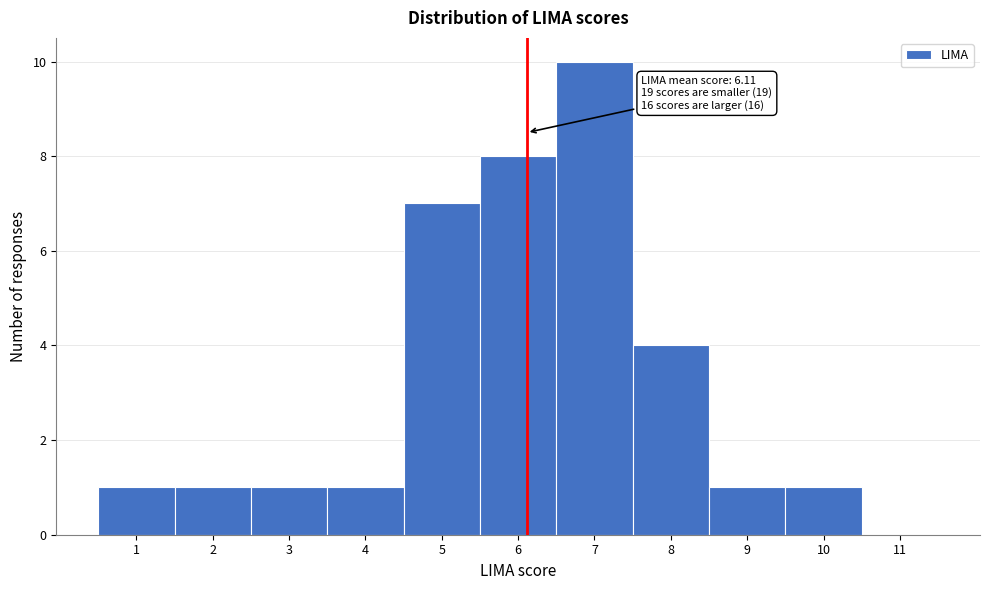

Over which range of the x-axis is the bar tallest?

6.5 to 7.5